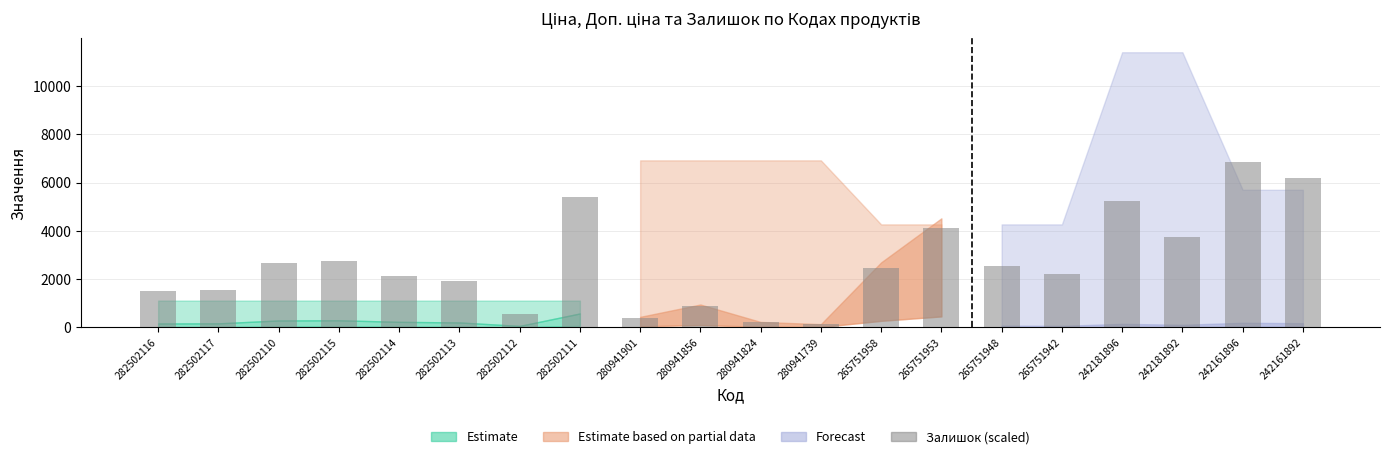

What is the sum of all values?

53480.6